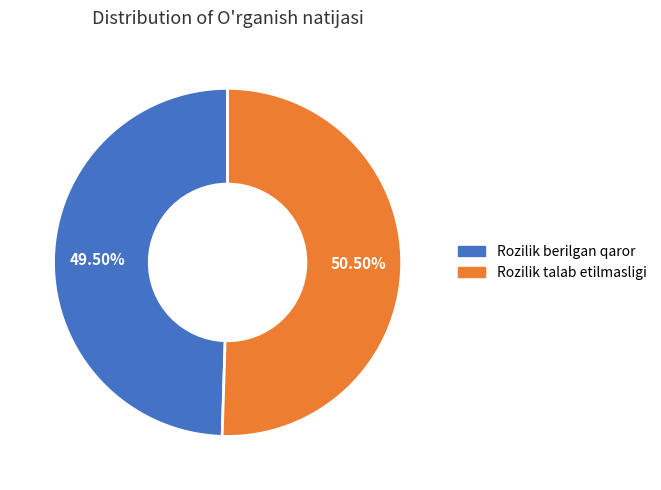

Between Rozilik talab etilmasligi and Rozilik berilgan qaror, which is larger?

Rozilik talab etilmasligi